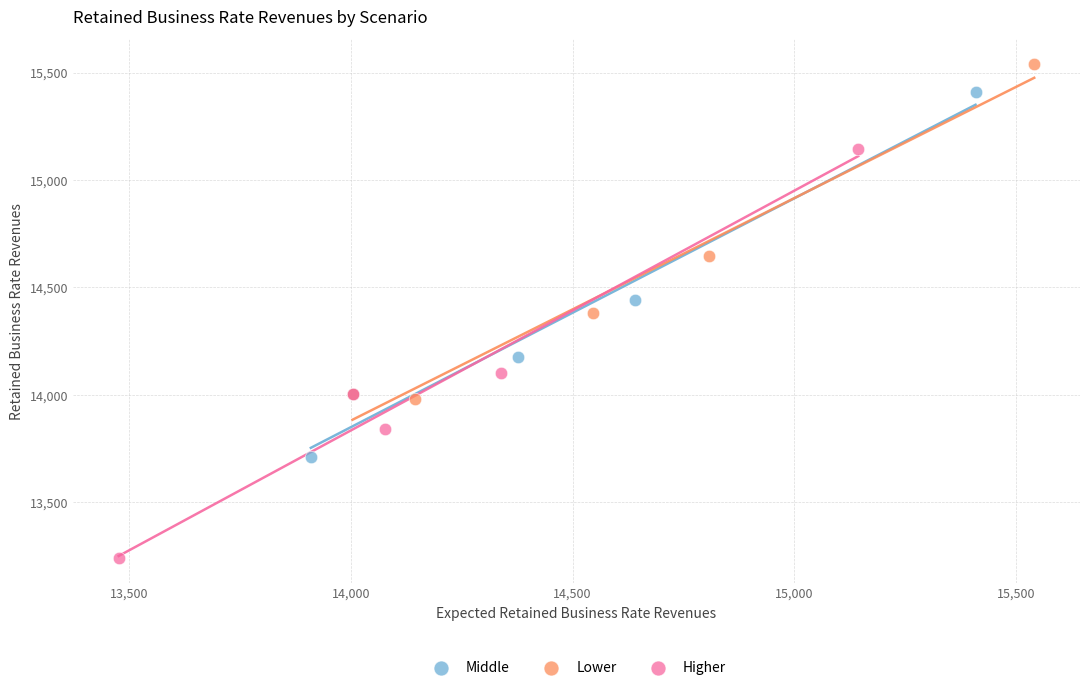

Which series reaches the minimum Y coordinate?

Higher